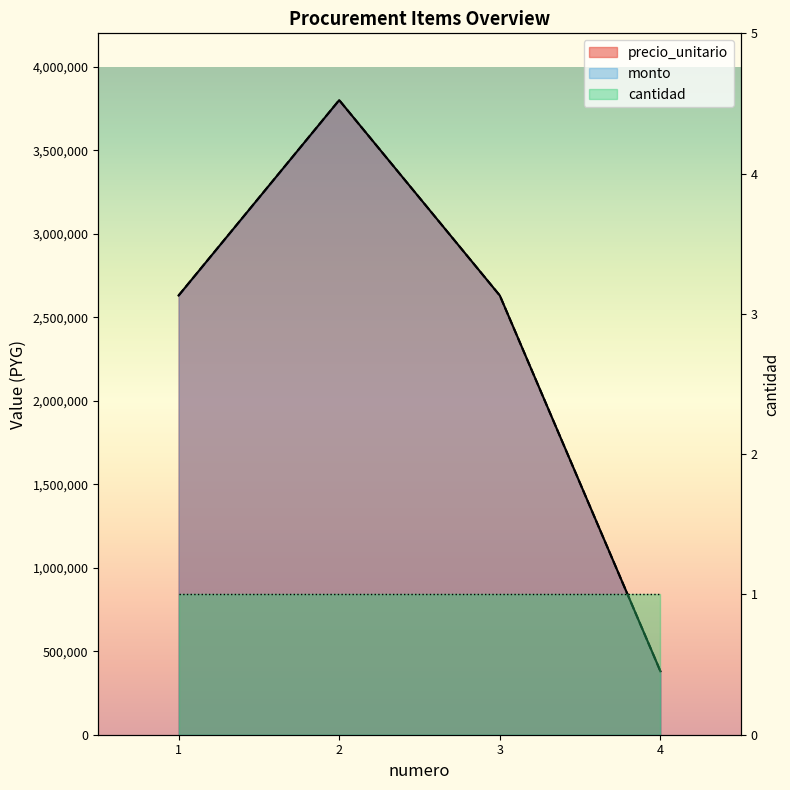

What is the highest value of the precio_unitario series?

3800000